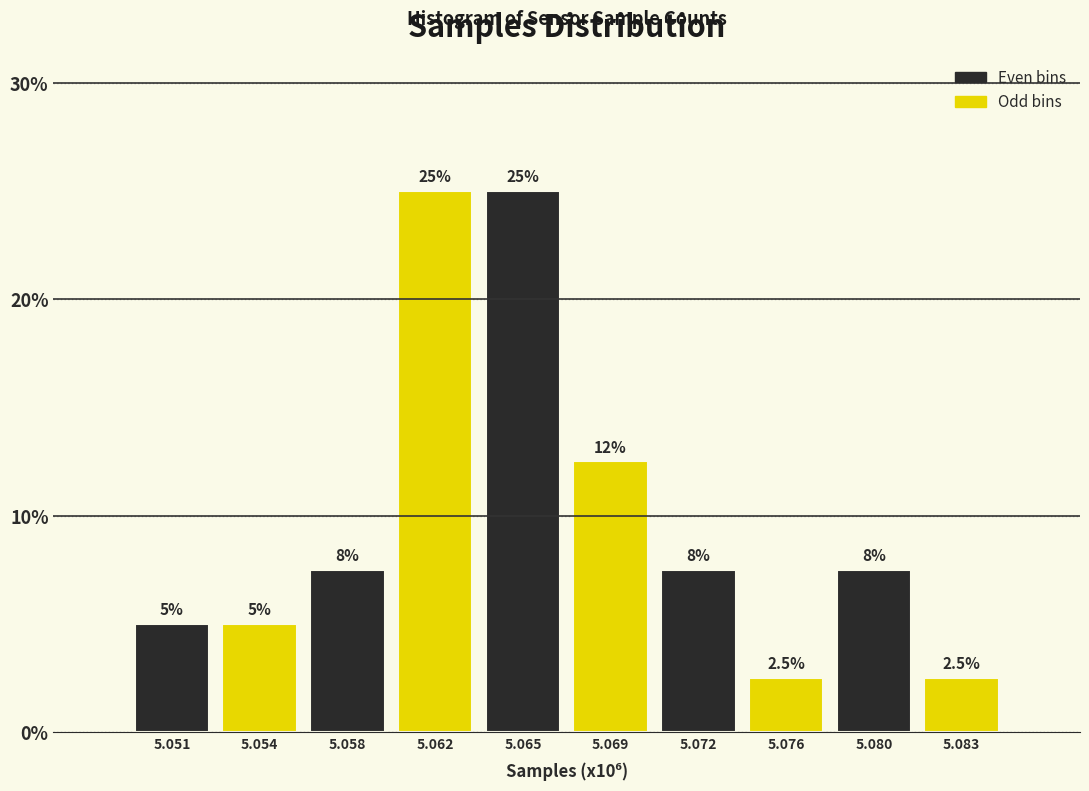

Reading left to right, what are all the values shown in this chart?

5.0	5.0	7.5	25.0	25.0	12.5	7.5	2.5	7.5	2.5